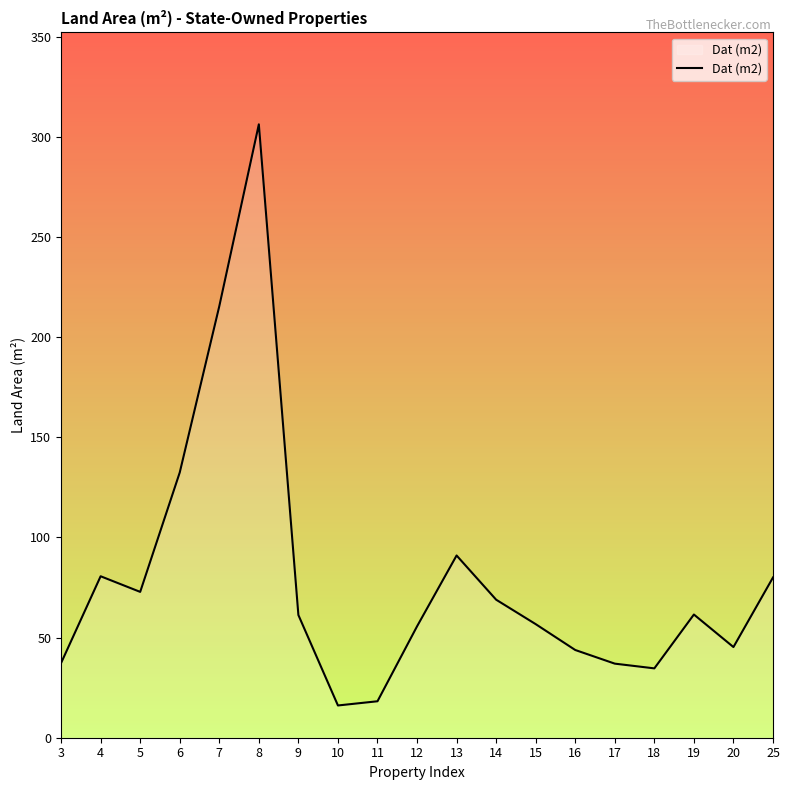

Between 25 and 9, which is larger?

25